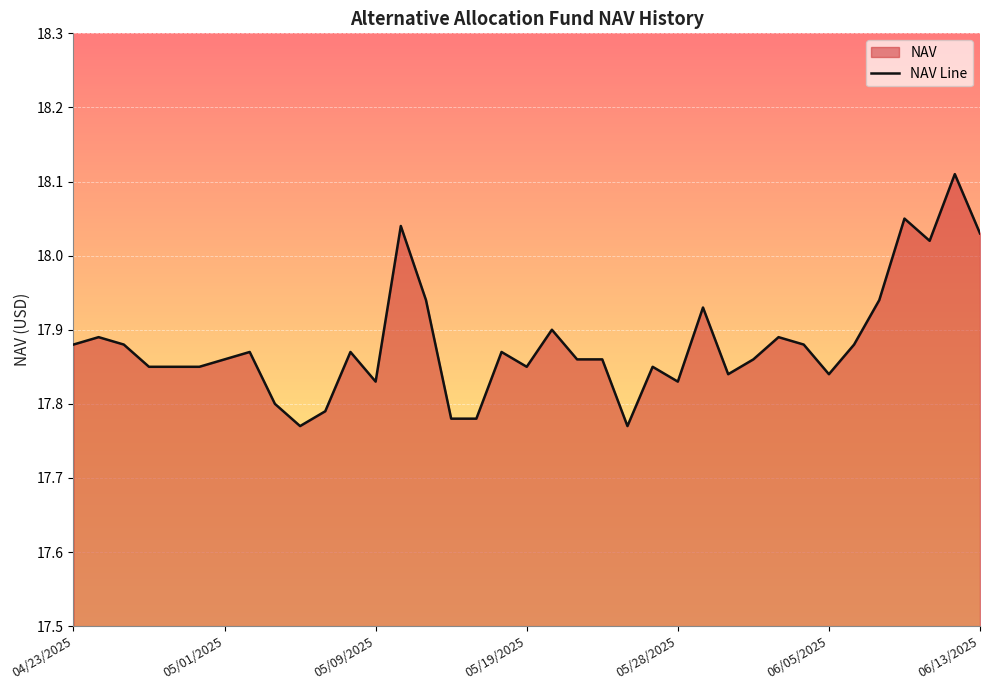

How many lines are shown in the chart?

1